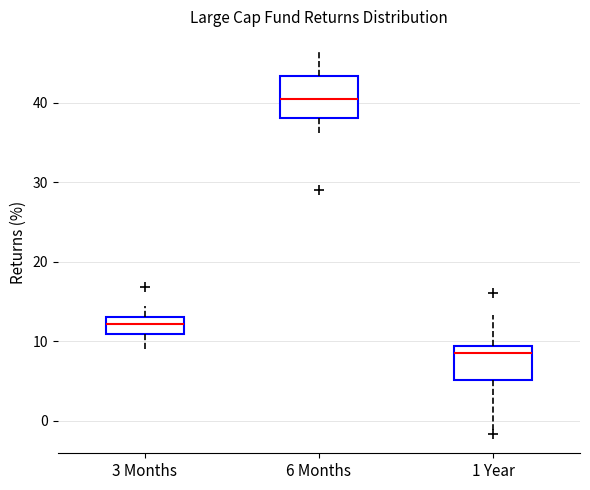

Reading left to right, read every box against the y-axis: the position of its median line, the range the box covers, and the ends of its whiskers. The values are not printed on the chart, so give them approximately, as read against the axis.

3 Months: median 12, box 11 to 13, whiskers 9 to 14
6 Months: median 40, box 38 to 43, whiskers 36 to 47
1 Year: median 9 (just below the box's upper edge), box 5 to 9, whiskers -1 to 13